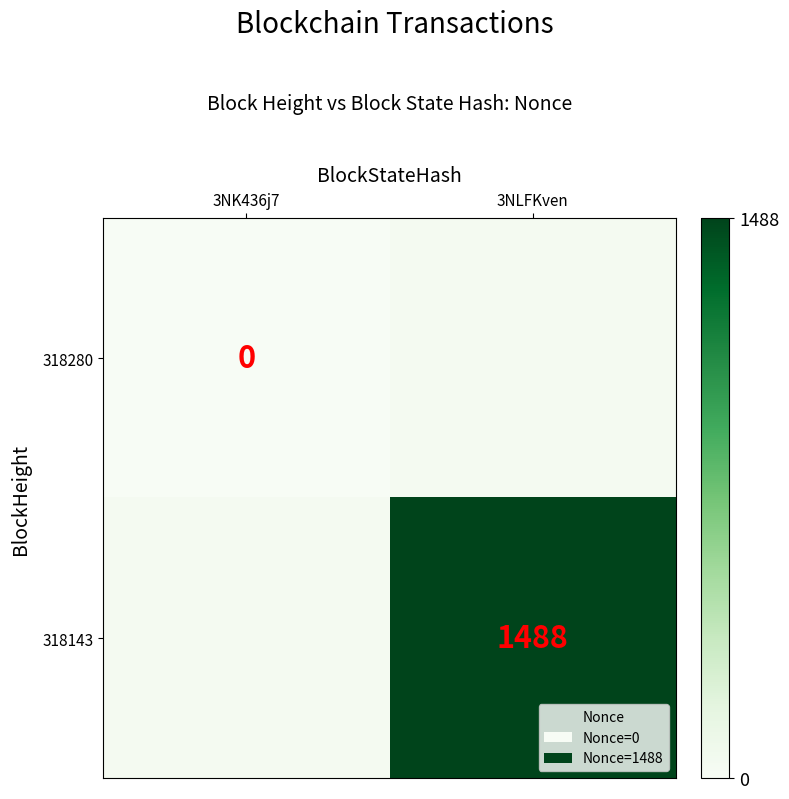

At which category does the chart reach its minimum across all series?

3NK436j7